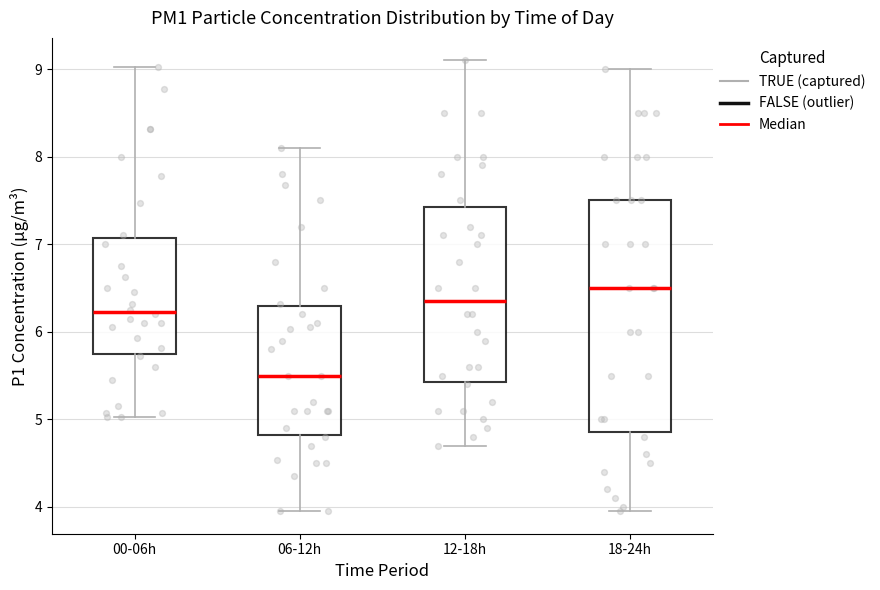

Where does the lower whisker of the box for 18-24h end on the y-axis? The values are not printed on the chart, so give them approximately, as read against the axis.

4.0